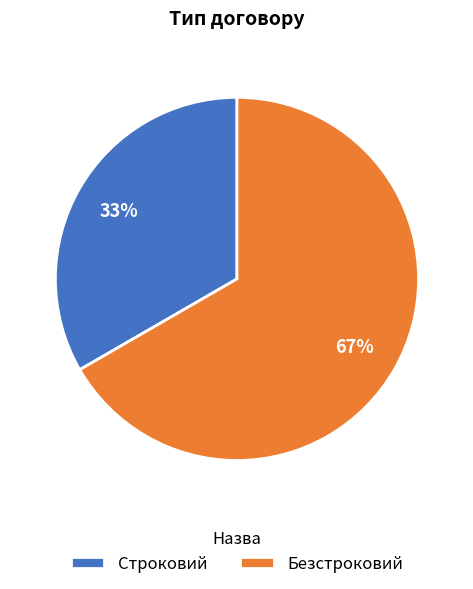

Which has a higher value, Строковий or Безстроковий?

Безстроковий